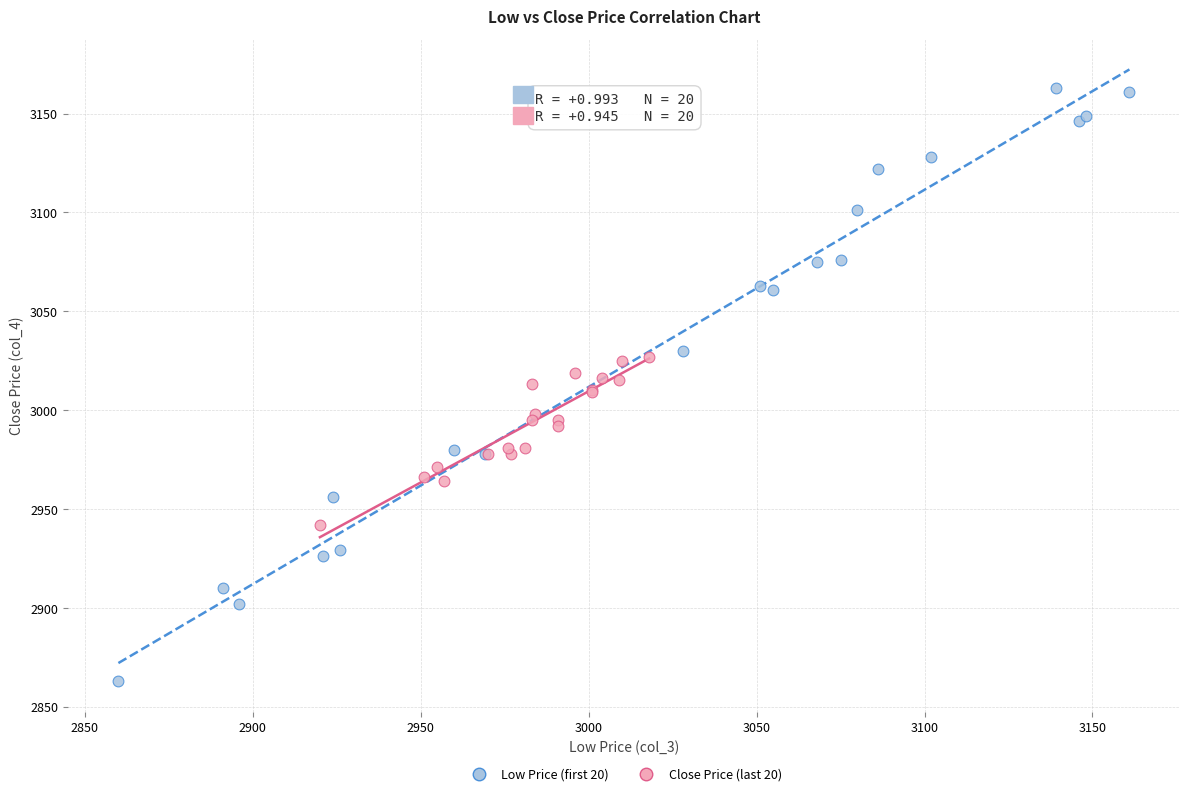

Which series reaches the maximum Y coordinate?

Low Price (first 20)